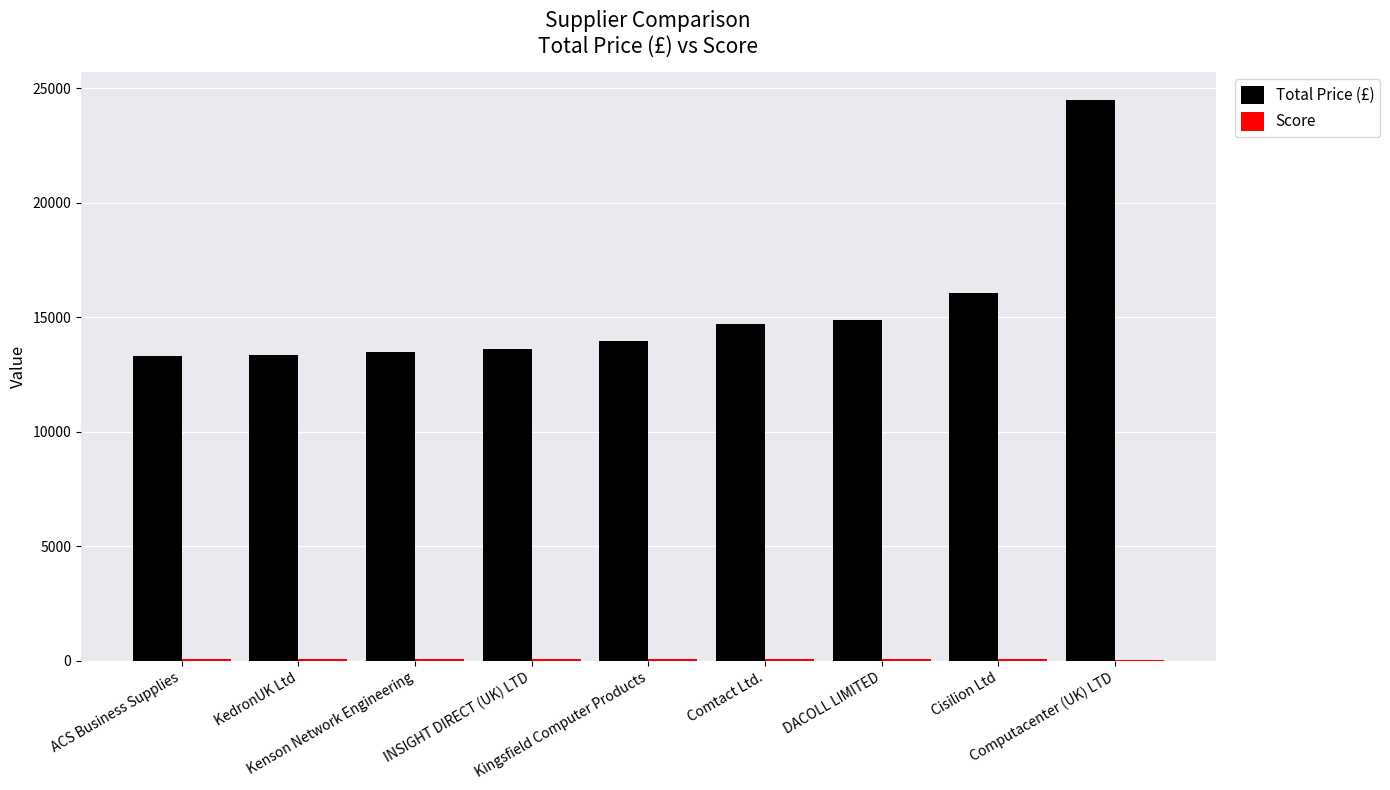

How many series are shown in this chart?

2